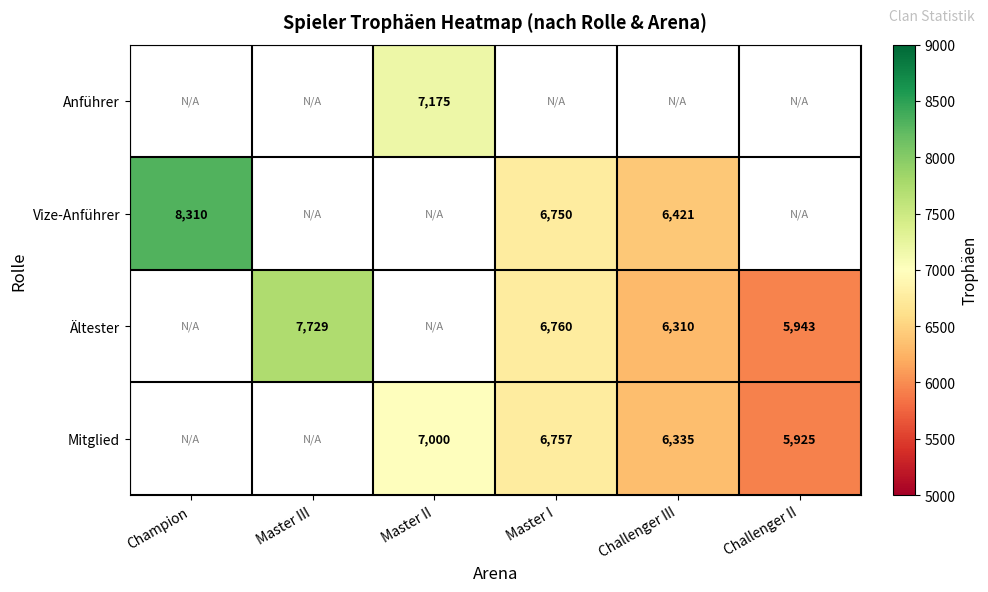

The Ältester series shows 6310 at Challenger III. True or false?

True